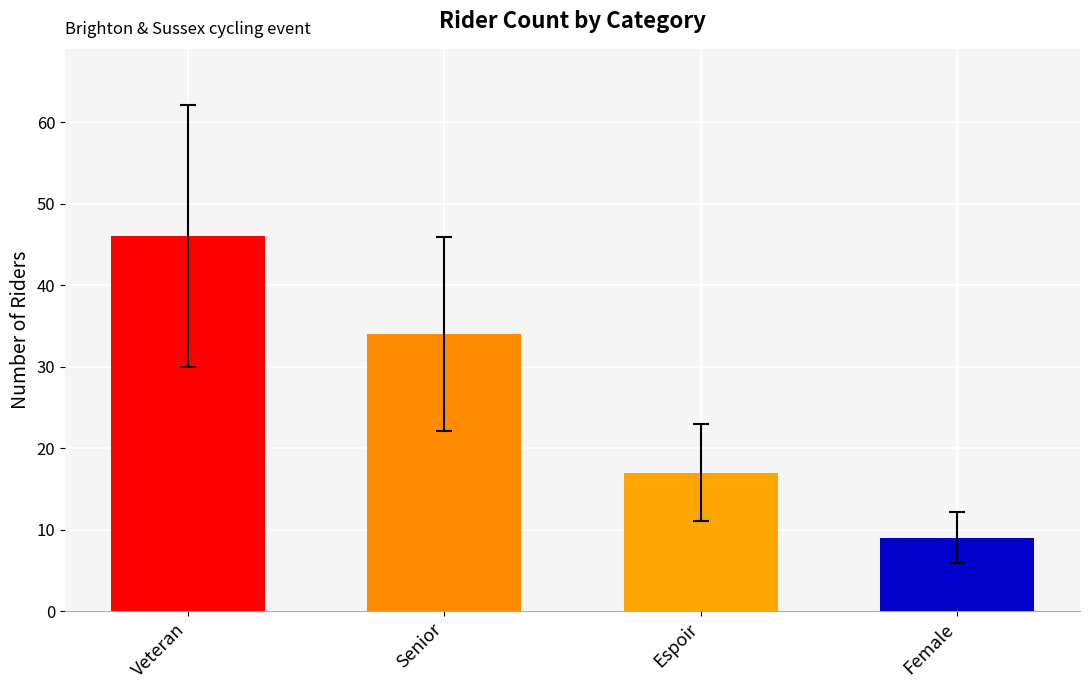

The value at Senior is 5.8. True or false?

False